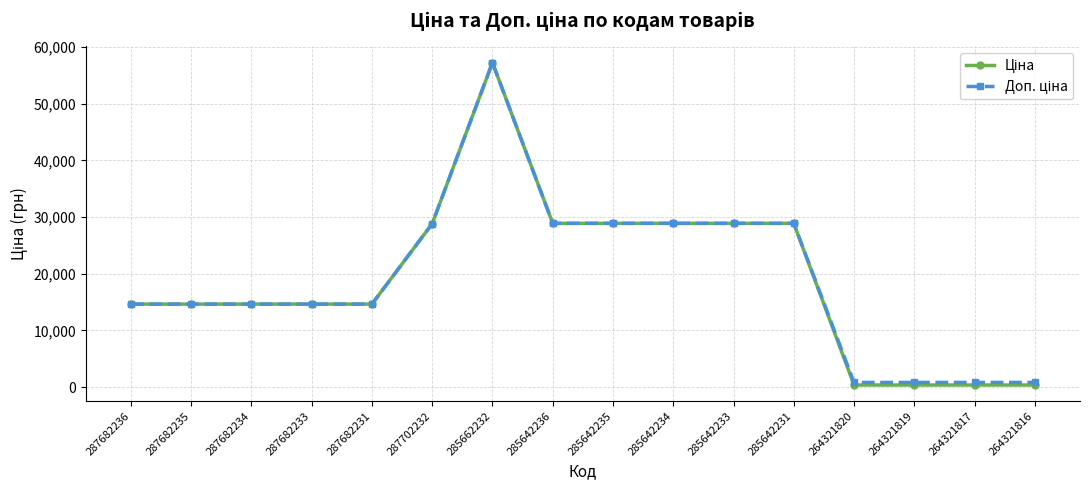

What is the maximum value shown in the chart?

57235.5